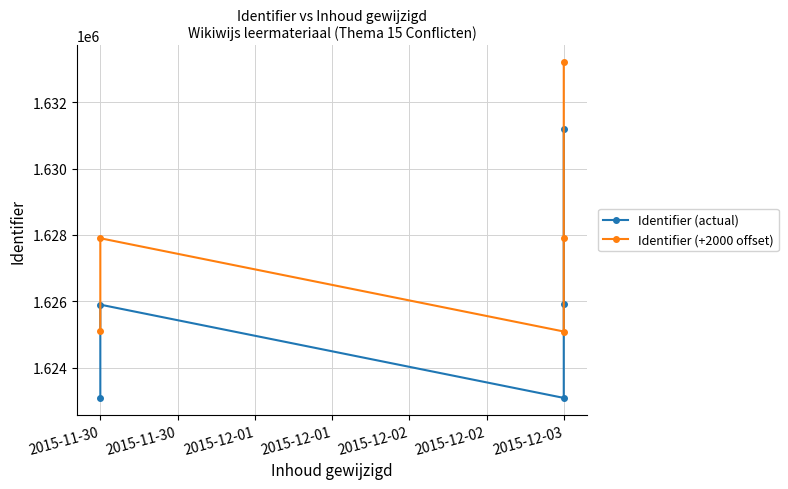

What is the average value of the Identifier (+2000 offset) series?

1627842